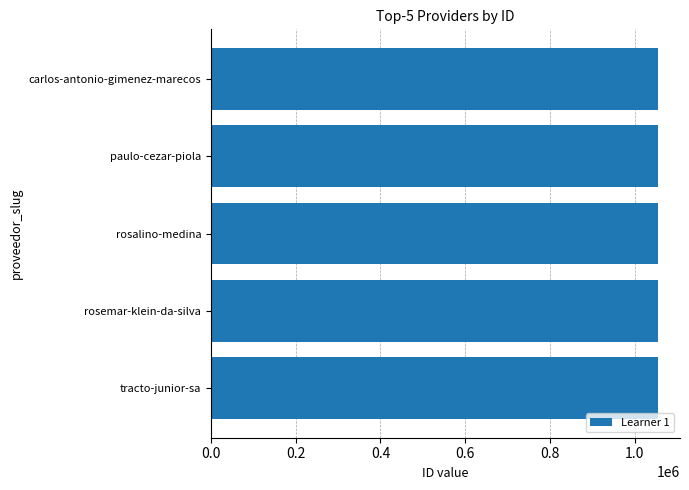

Are the bars horizontal?

Yes